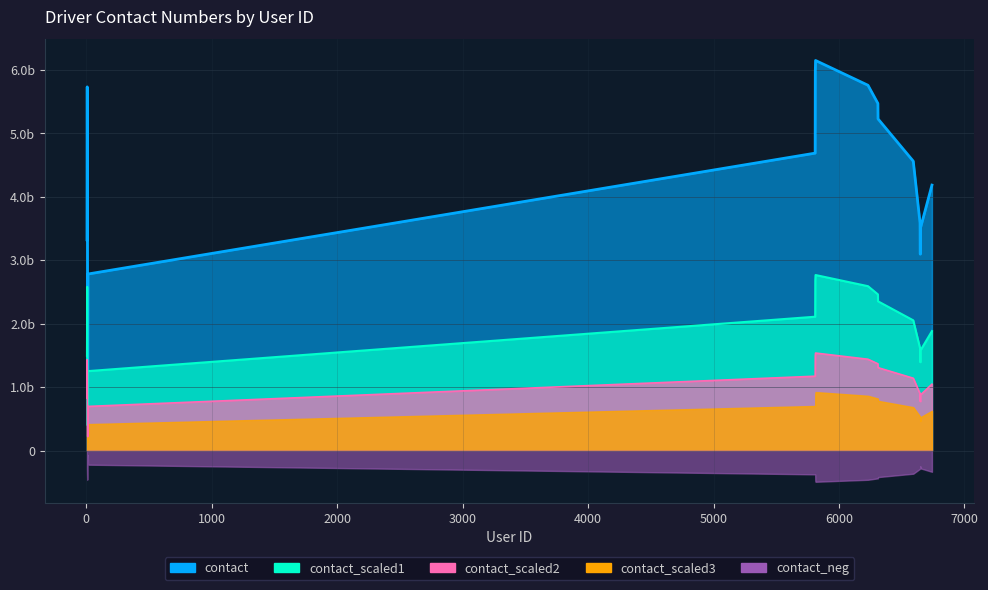

True or false: contact_s1_line and contact_line cross at least once.

False